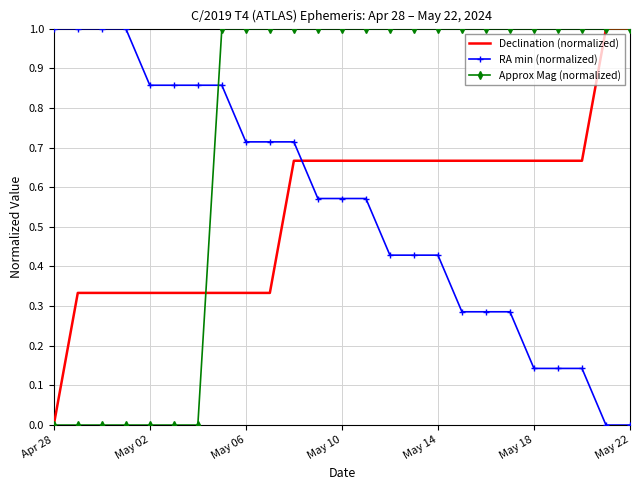

Which series ends up on top after the final intersection of Approx Mag (normalized) and RA min (normalized)?

Approx Mag (normalized)